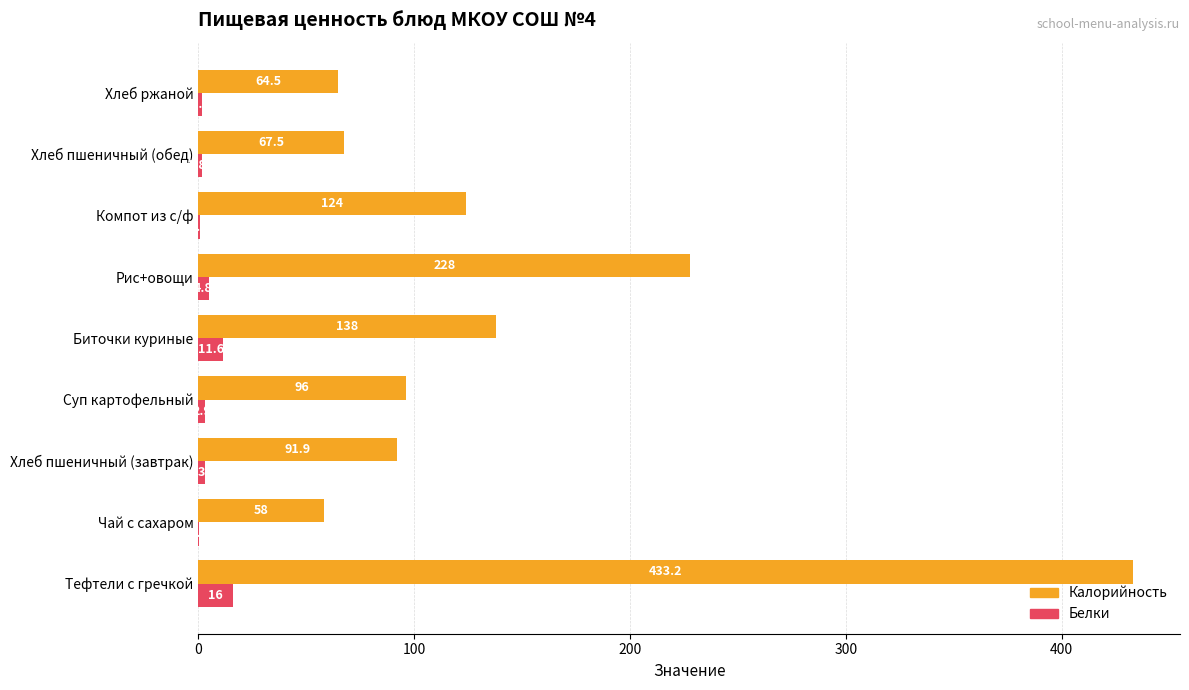

At which label is Калорийность closest to 245?

Рис+овощи